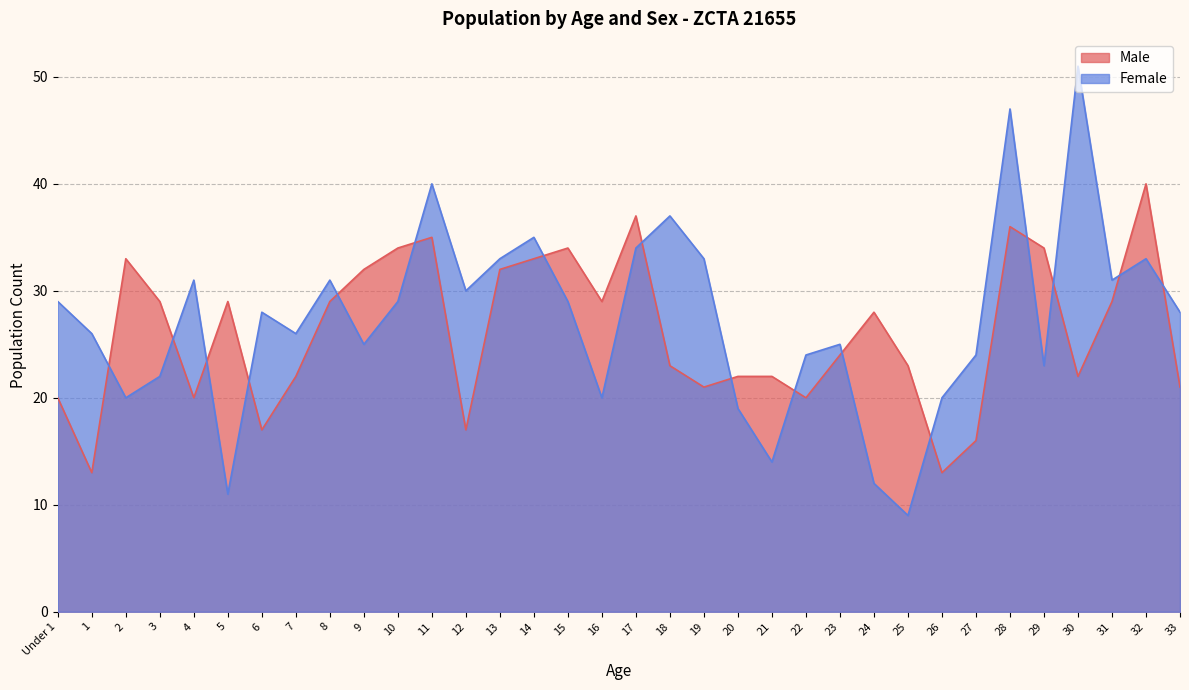

What is the highest value of the Female series?

51